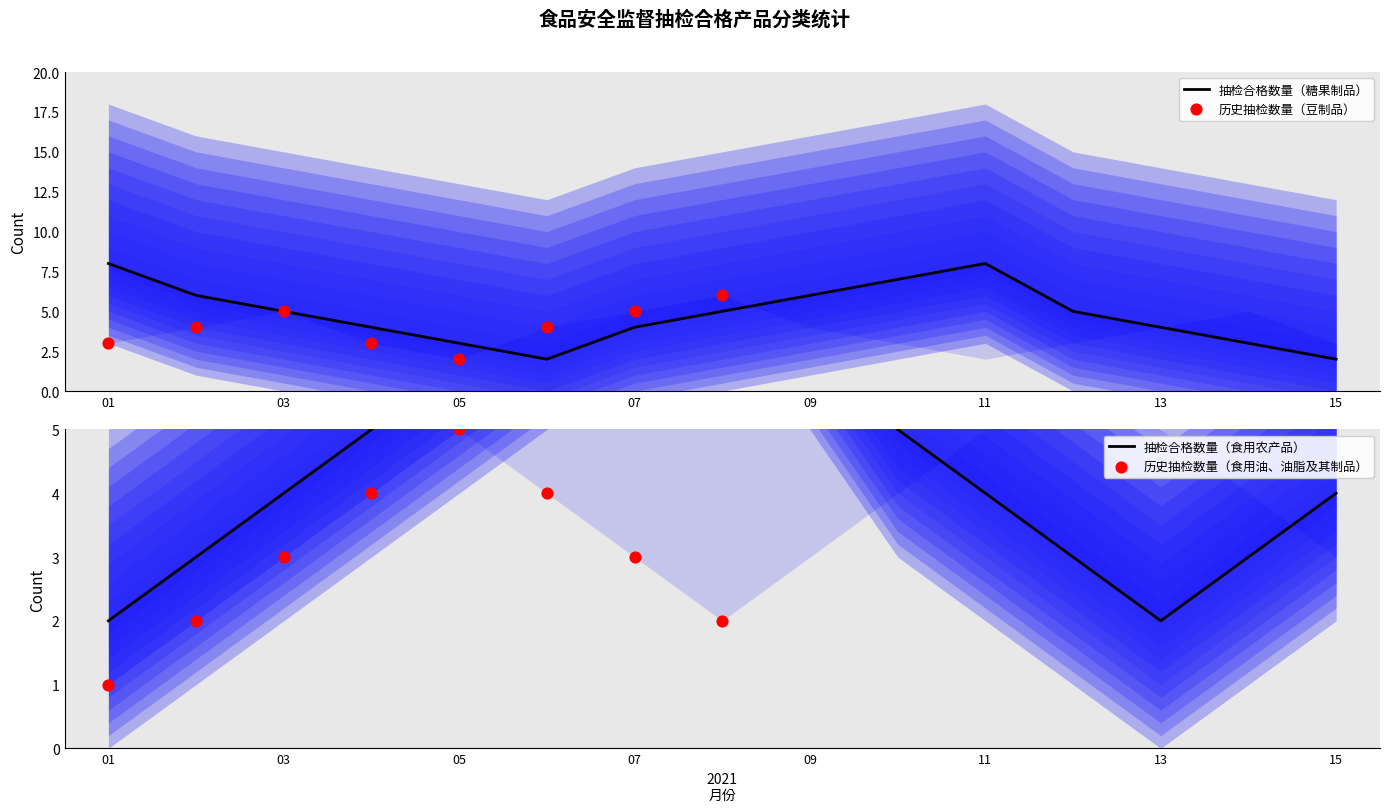

What is the total value across all series at 02?

9